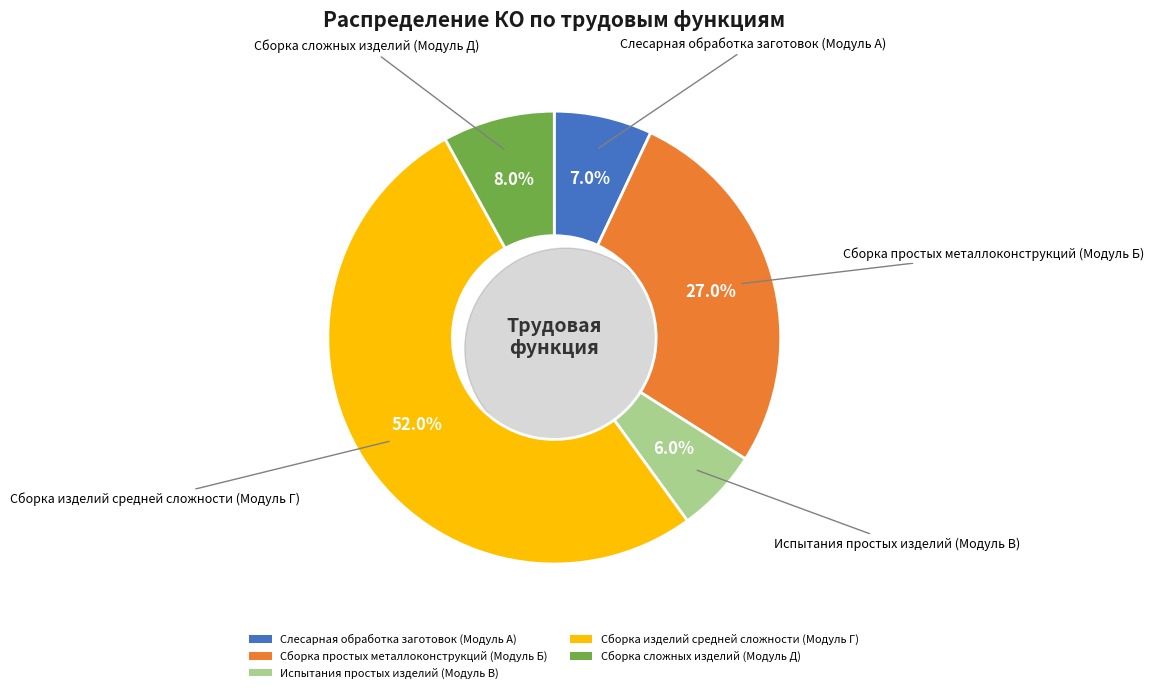

Which slice is the largest?

Сборка изделий средней сложности (Модуль Г)